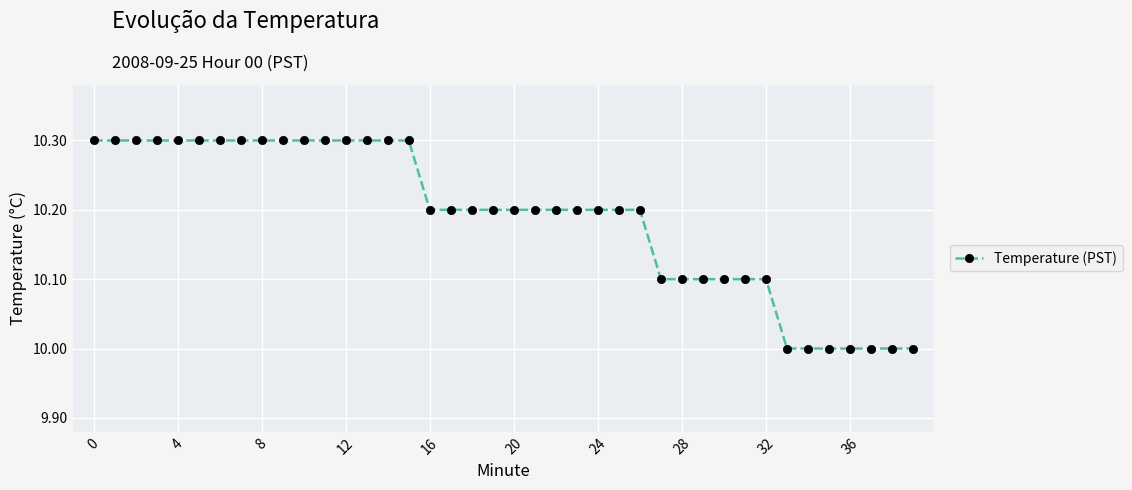

What is the smallest value displayed?

10.0